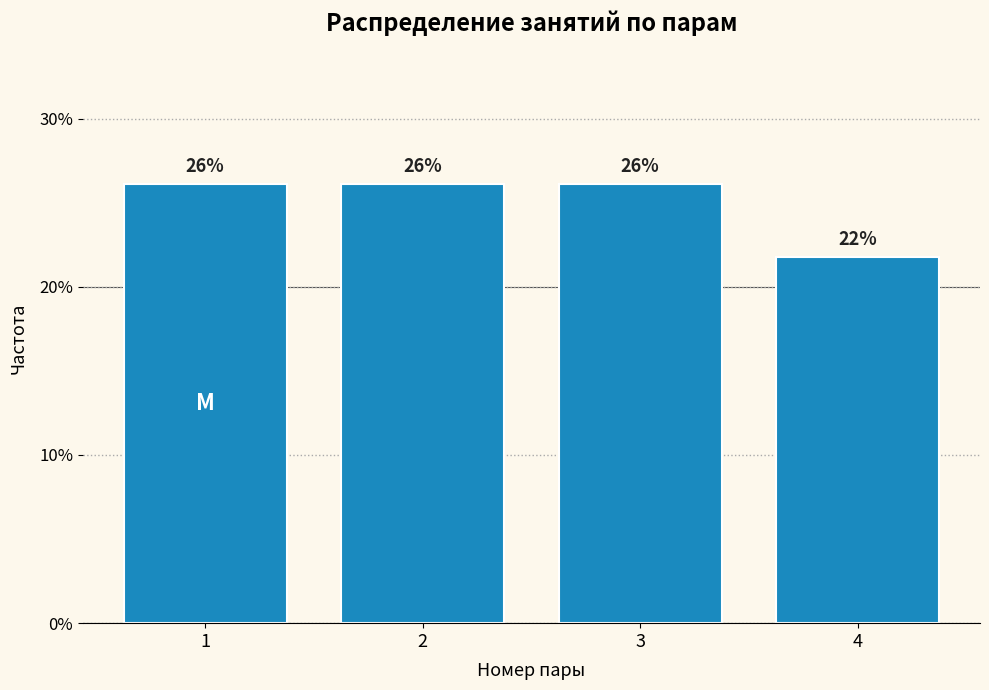

Are the bars horizontal?

No